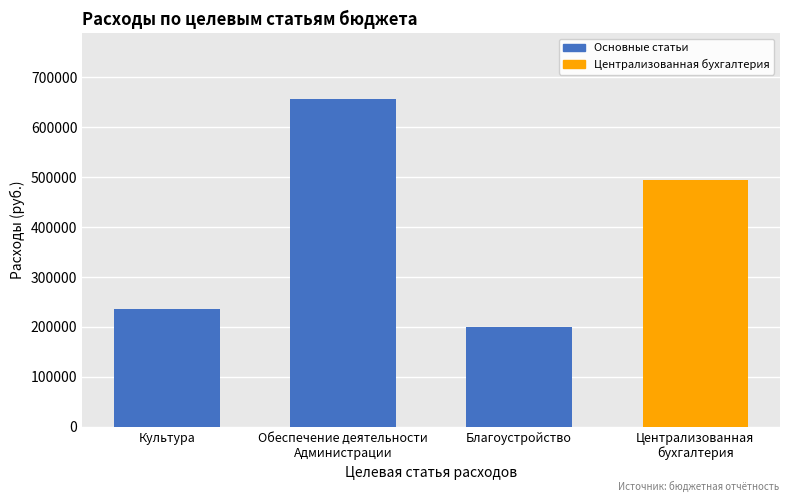

Rank the categories by value from highest to lowest.

Обеспечение деятельности
Администрации, Централизованная
бухгалтерия, Культура, Благоустройство